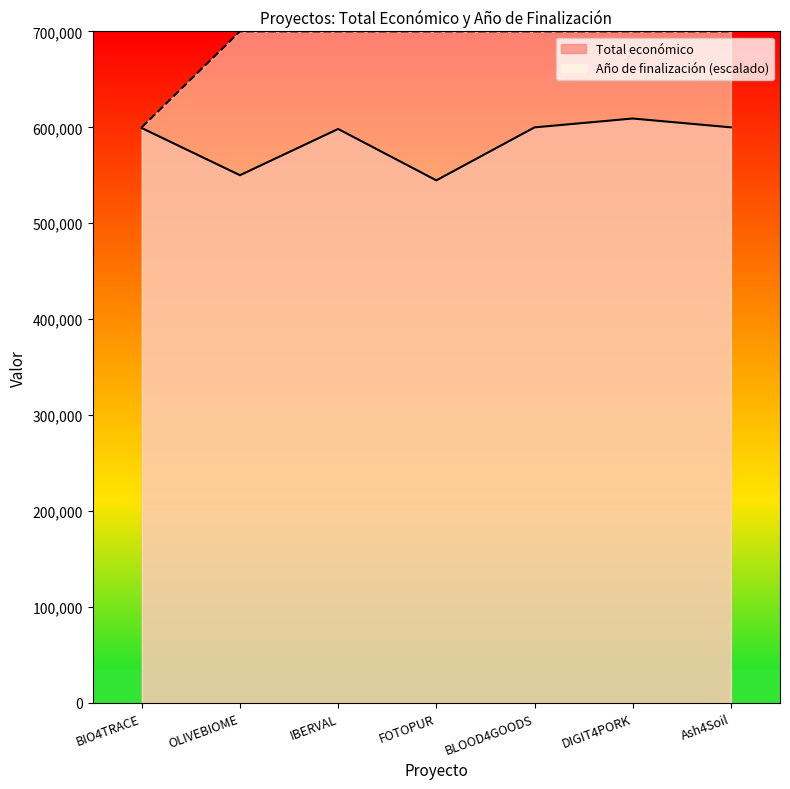

How many lines are shown in the chart?

2